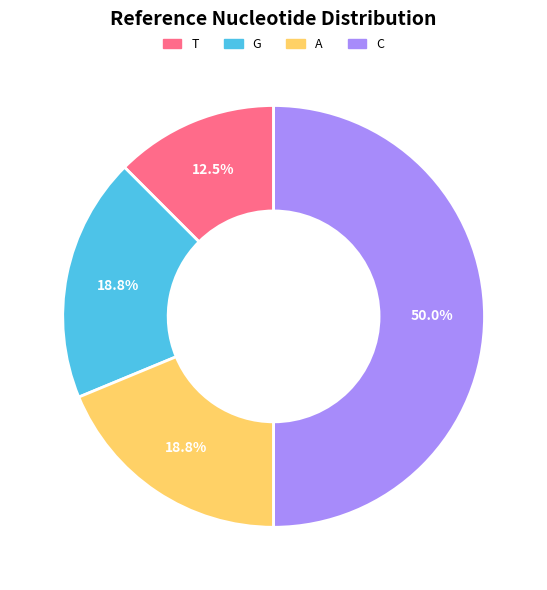

To the nearest percent, what portion does C represent?

50%